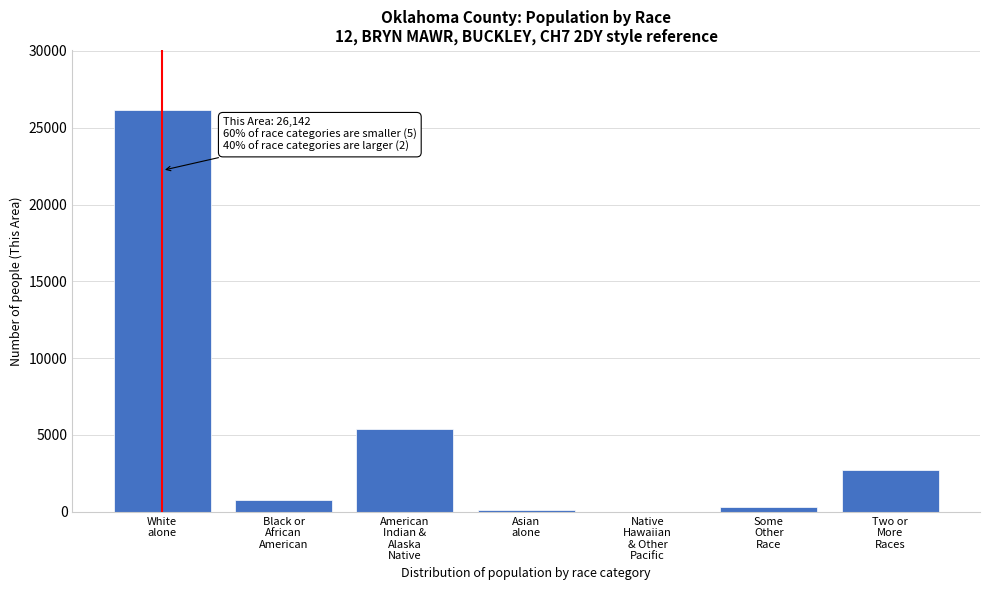

What is the maximum value shown in the chart?

26142